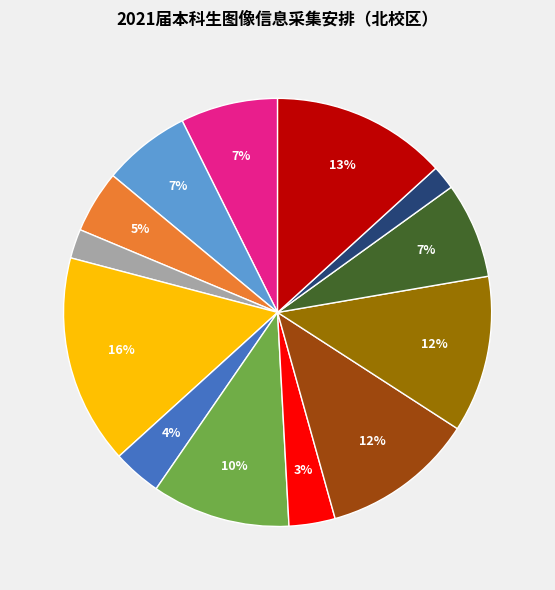

How many slices are in this pie chart?

13